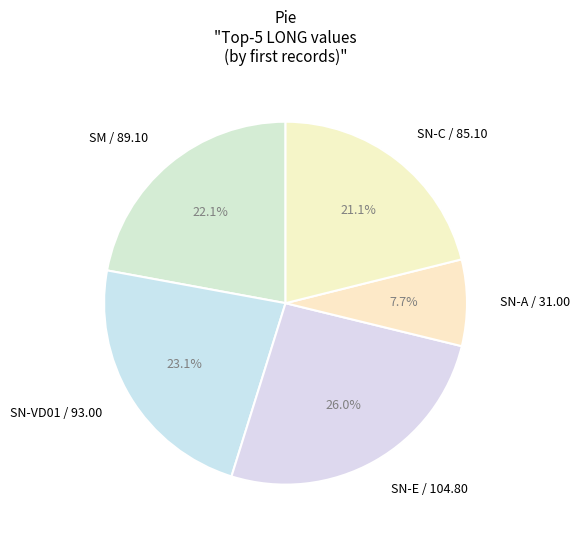

Is SN-A / 31.00 the majority of the pie?

No